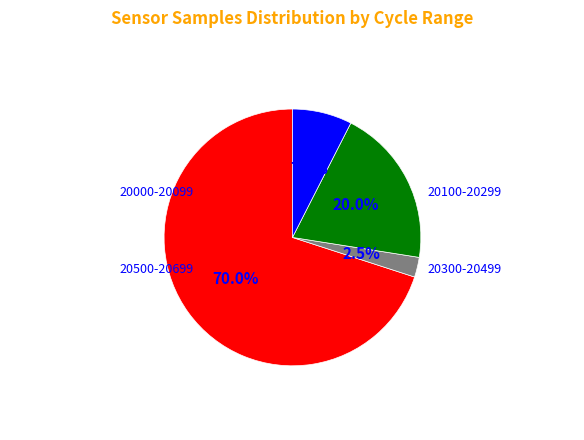

Does any single category account for the majority?

Yes